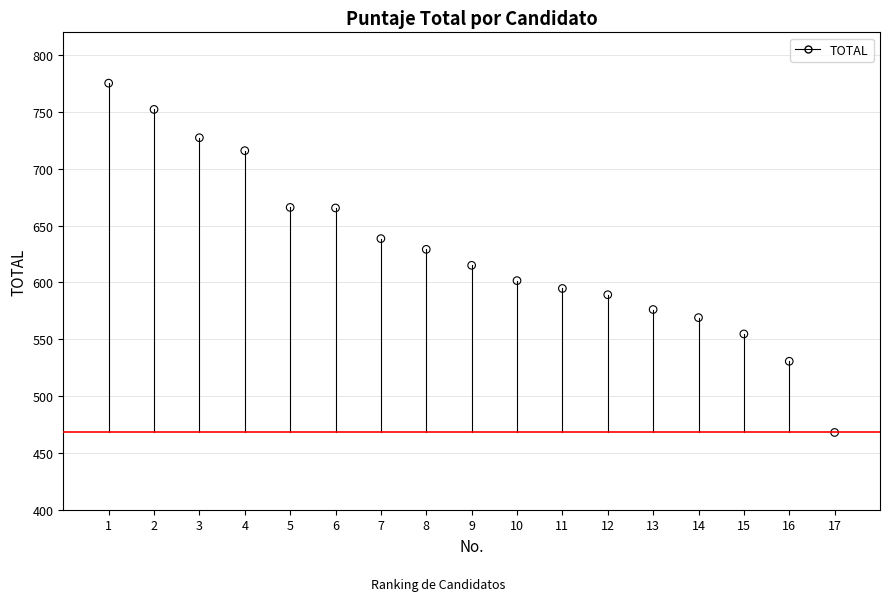

What is the range of Y values (max minus min)?

307.3